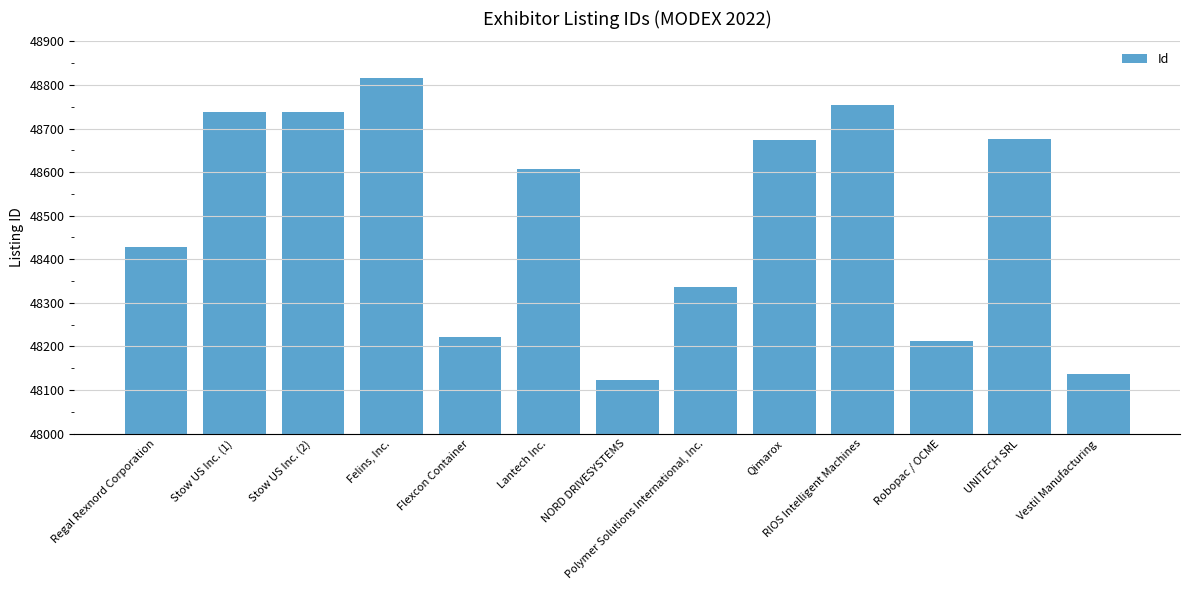

Between Qimarox and RIOS Intelligent Machines, which is larger?

RIOS Intelligent Machines